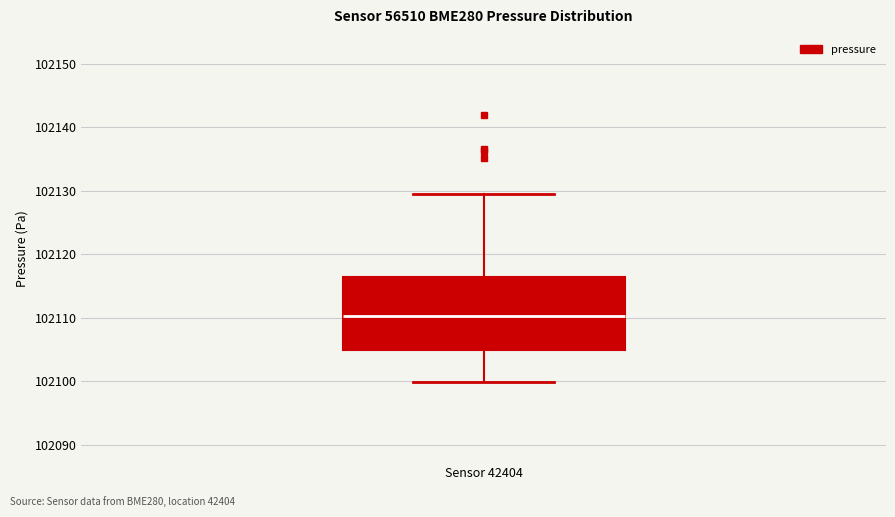

Transcribe this box plot: give where the median line is, the range the box spans, and where the two whiskers end, as read against the y-axis. The values are not printed on the chart, so give them approximately, as read against the axis.

median 102110, box 102105 to 102116, whiskers 102100 to 102129